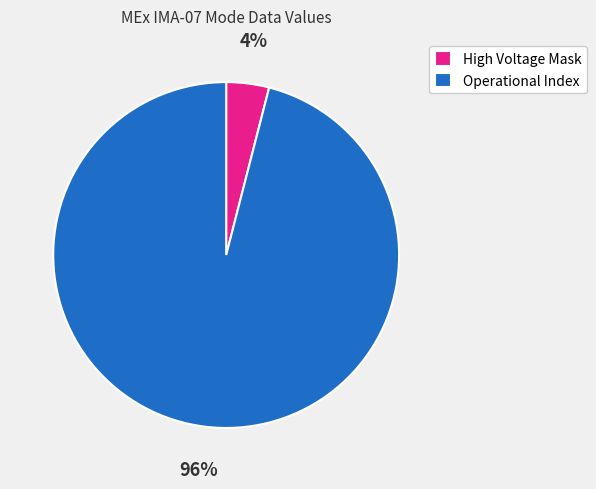

Does Operational Index account for over 50% of the chart?

Yes